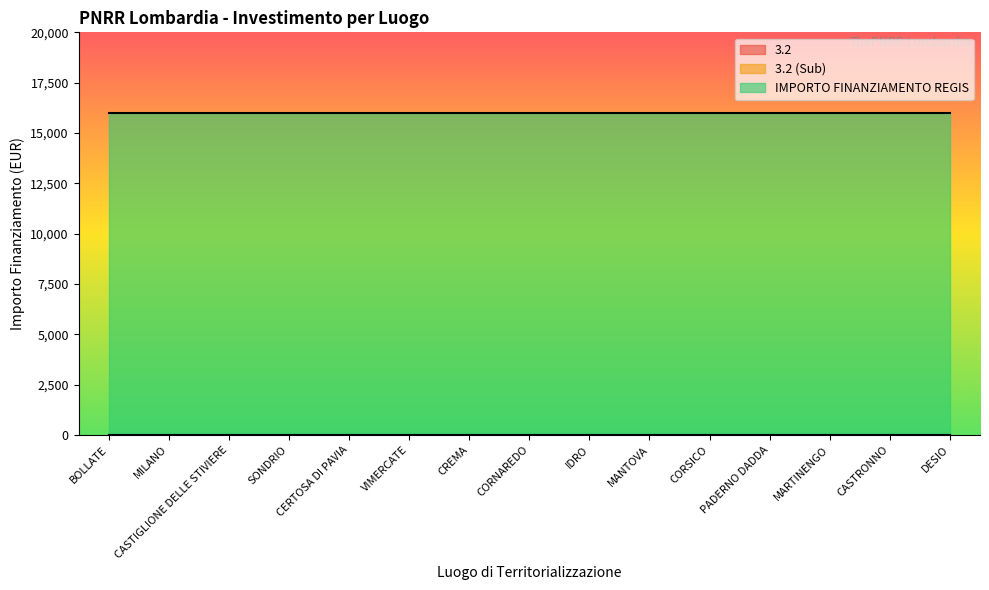

What is the label of the 4th point from the right?

PADERNO DADDA